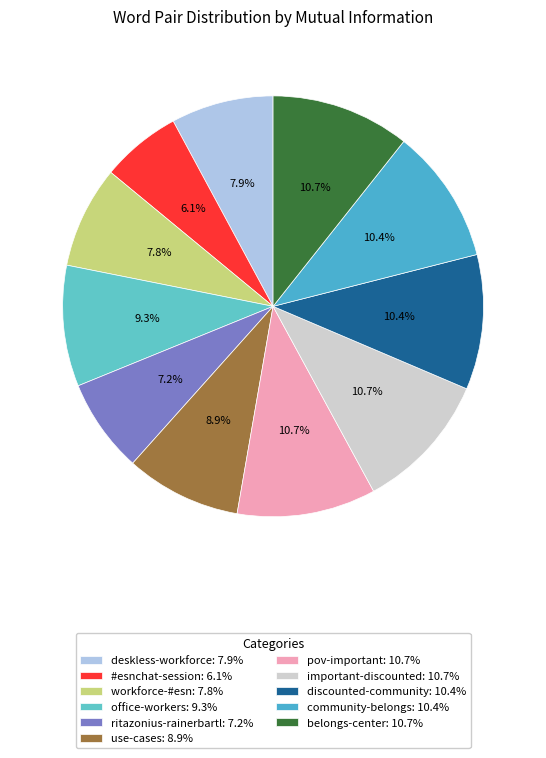

Is the sum of important-discounted and deskless-workforce greater than half?

No